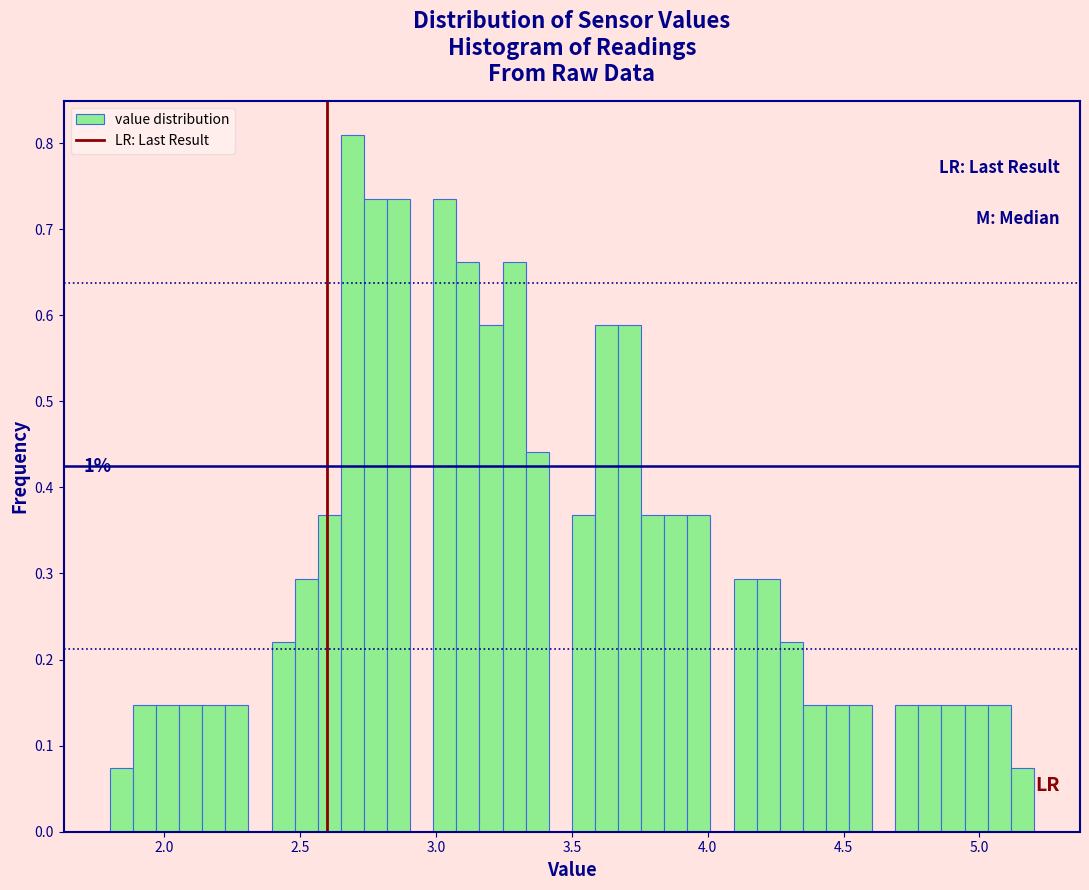

Around what value on the x-axis is the tallest bar? Give the approximate position of its centre, as read against the axis.

2.70